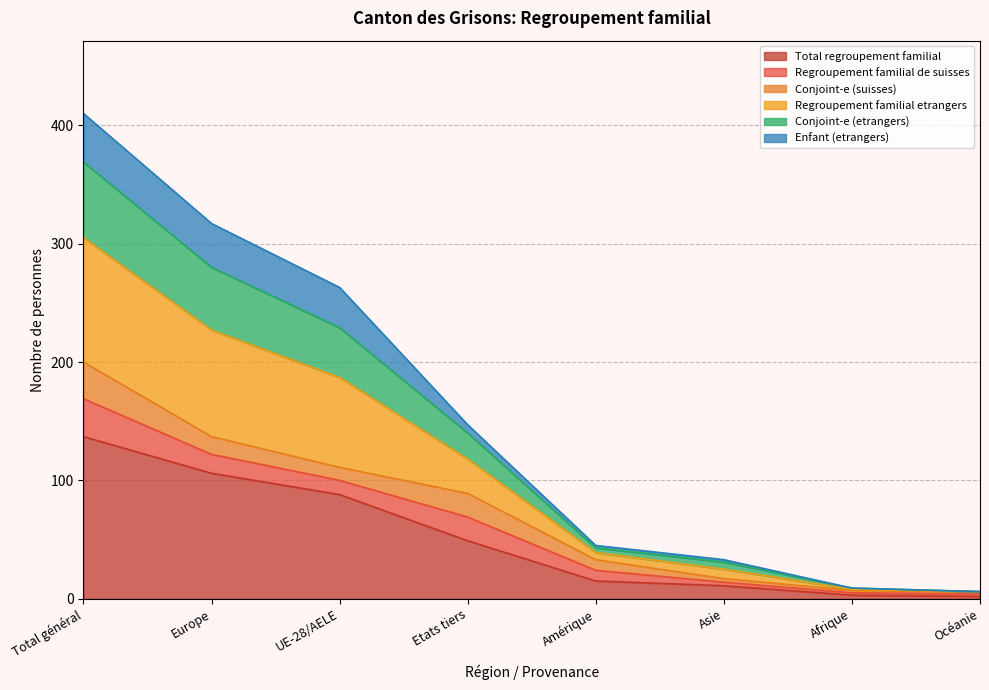

Which category has the highest value in the Total regroupement familial series?

Total général